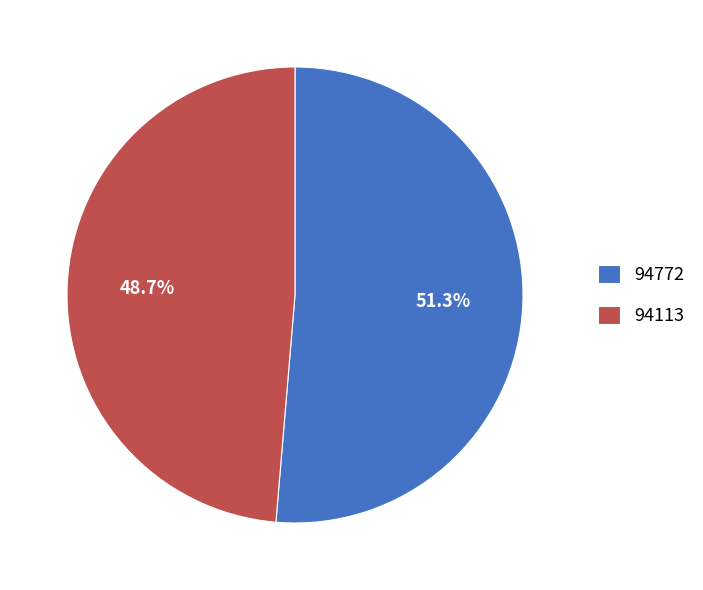

How many segments does this pie chart have?

2